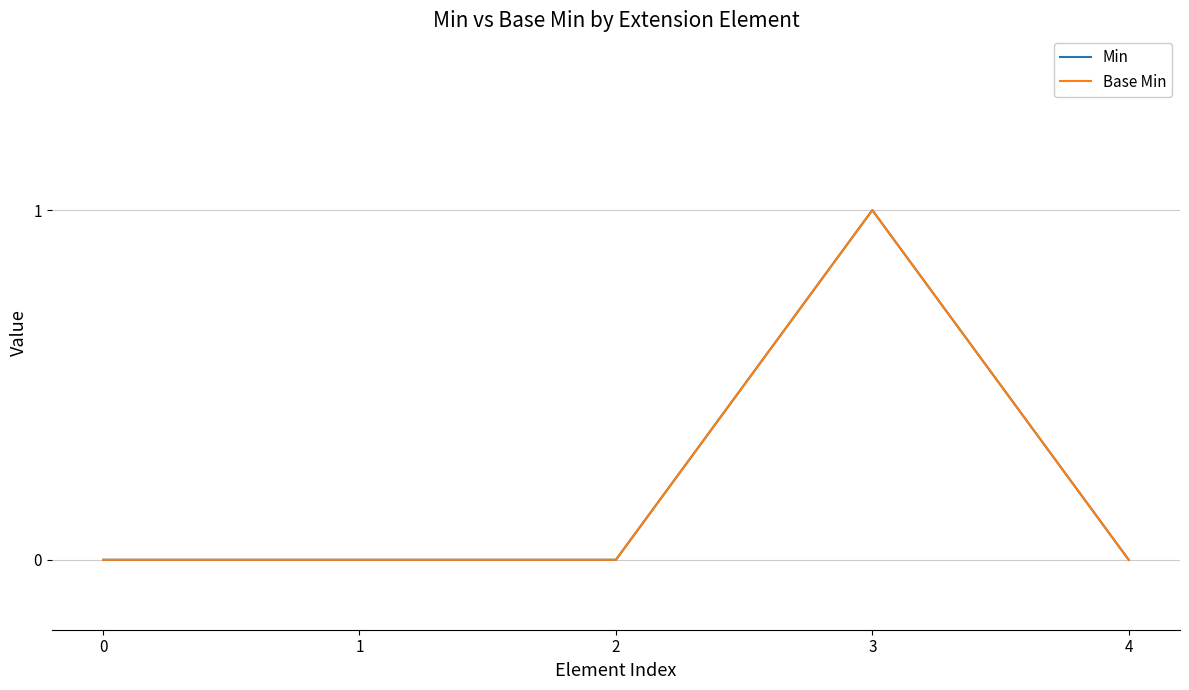

Is this an area chart (filled region under the line)?

No